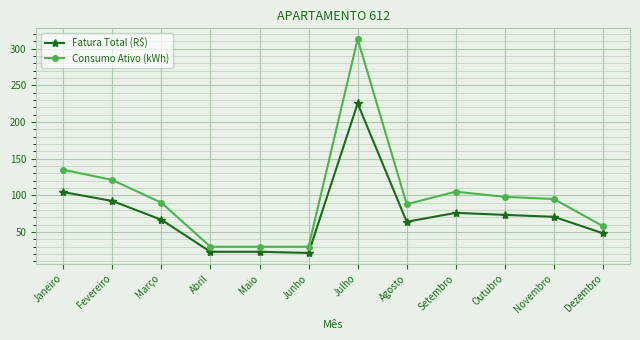

True or false: Fatura Total (R$) has a value of 8.1 at Maio.

False